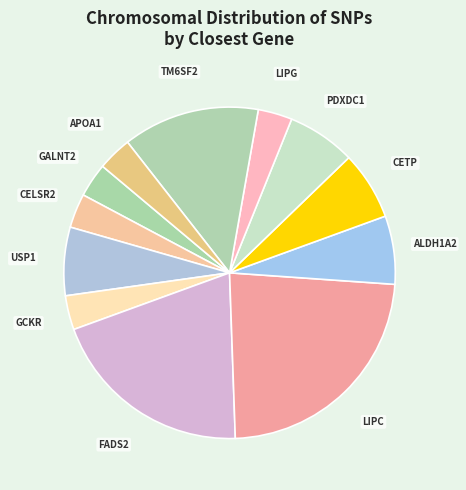

The TM6SF2 slice represents 4% of the pie. True or false?

False